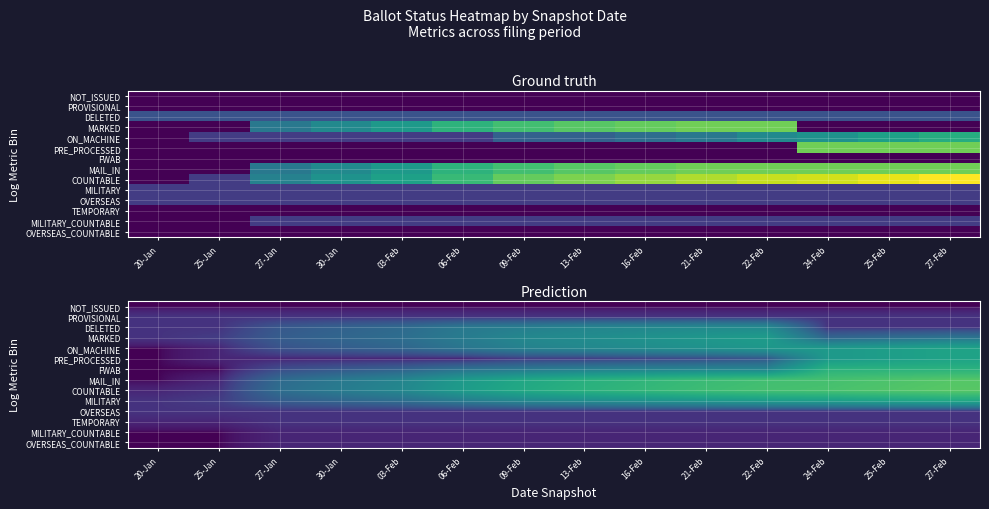

What is the maximum value shown in the chart?

17.0